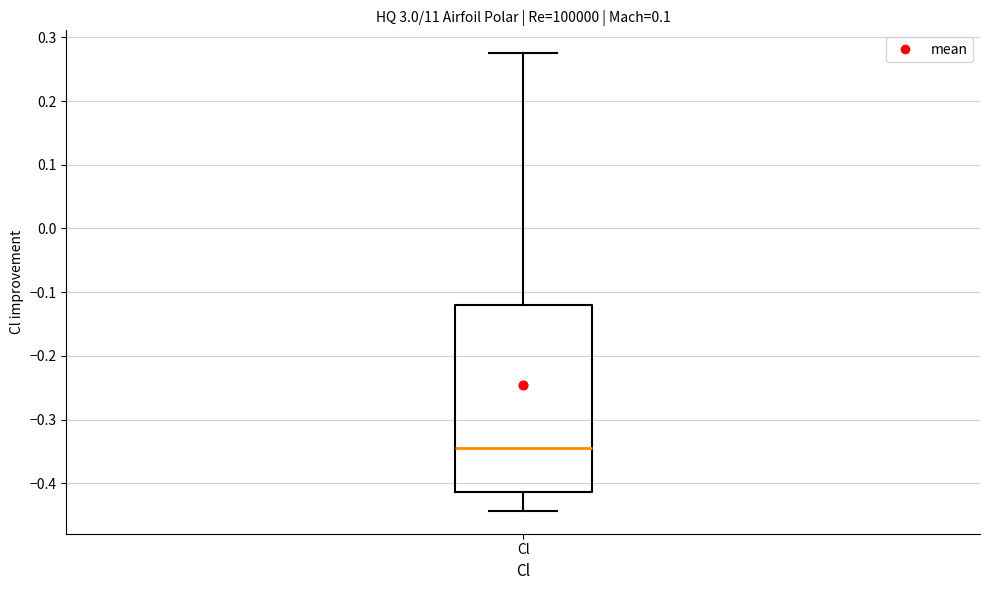

Where is the lower edge of the box for Cl on the y-axis? The values are not printed on the chart, so give them approximately, as read against the axis.

-0.41